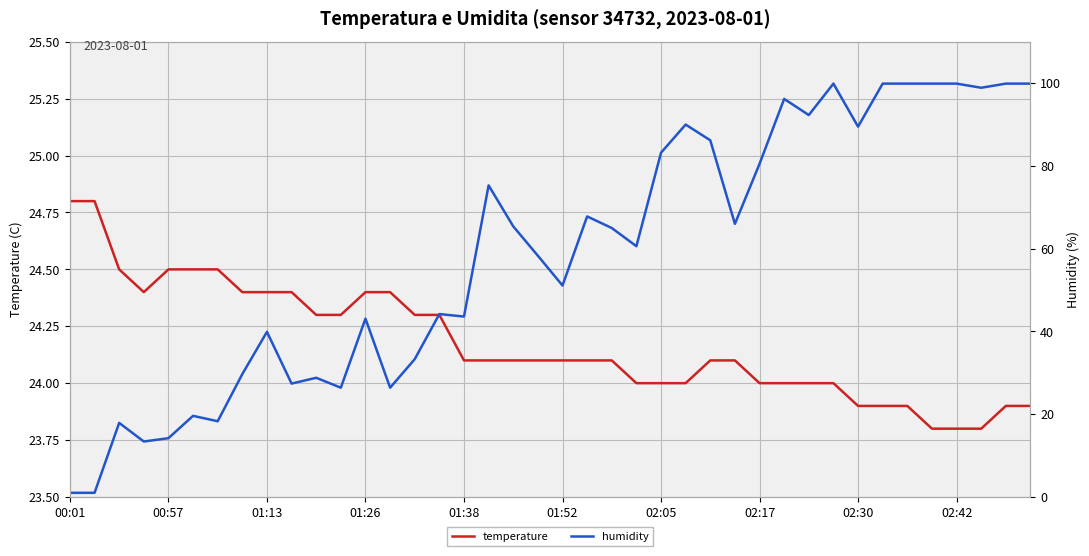

Is the value of humidity (right) at 01:26 greater than the value of humidity at 39?

No